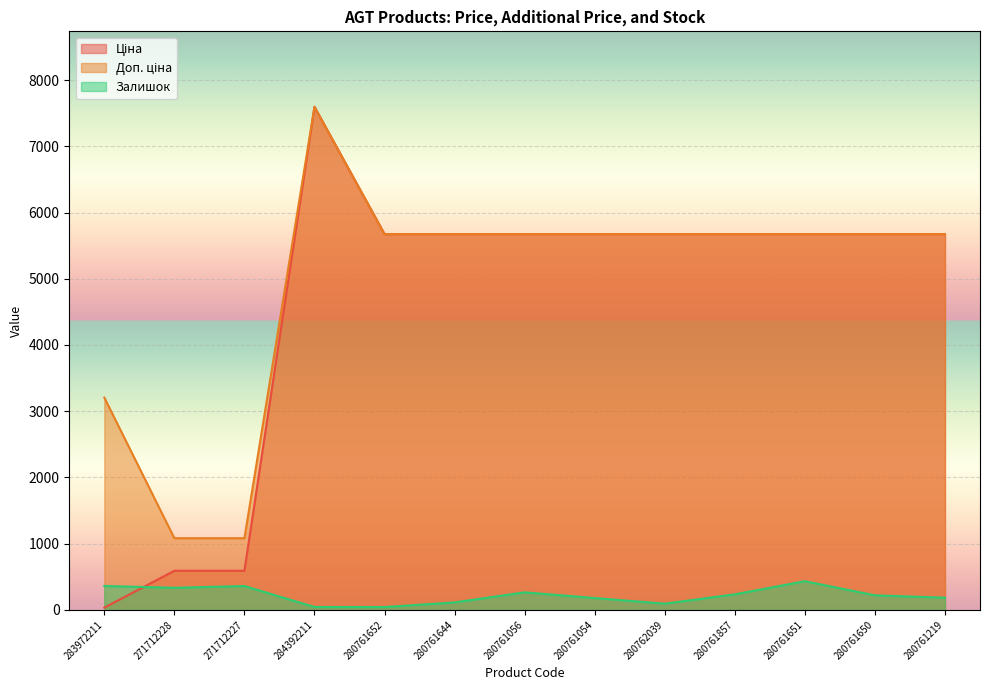

At which label does Ціна reach its peak?

284392211